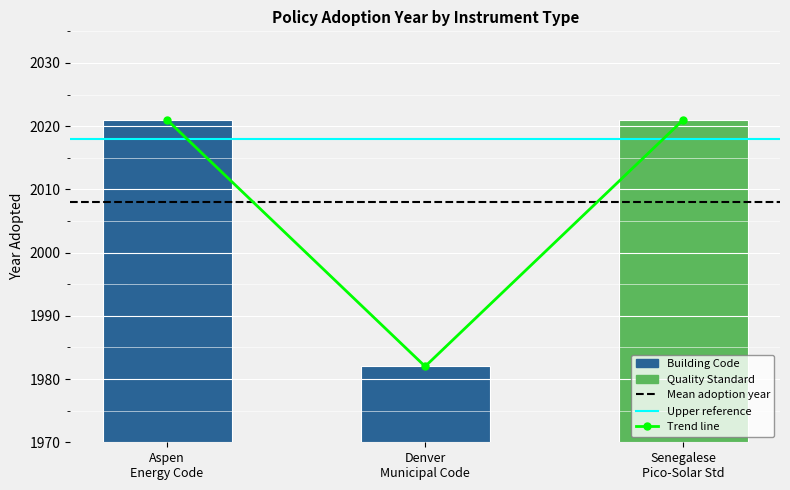

The chart shows a value of 2021 at Senegalese Pico-Solar Std. True or false?

True